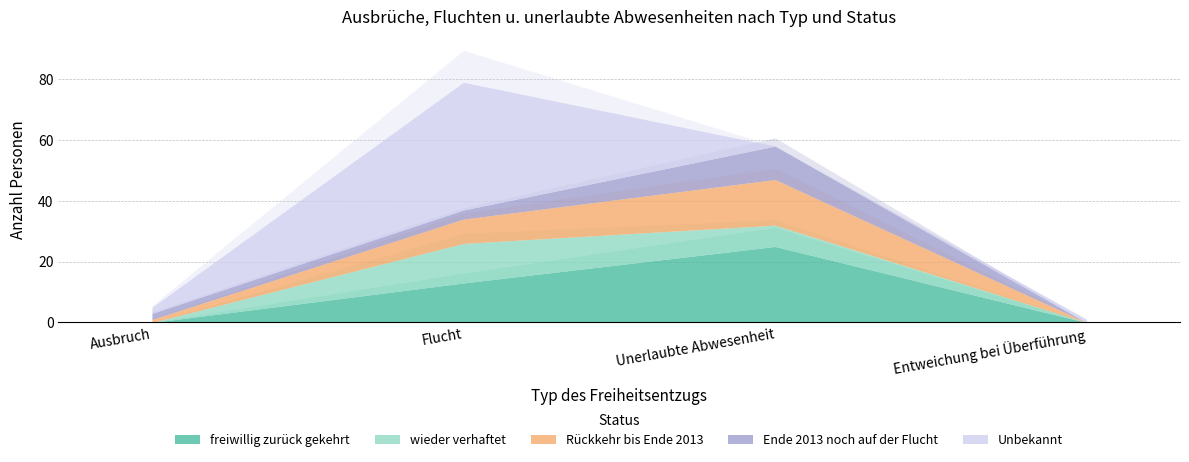

Which series changed the most between Unerlaubte Abwesenheit and Entweichung bei Überführung?

freiwillig zurück gekehrt